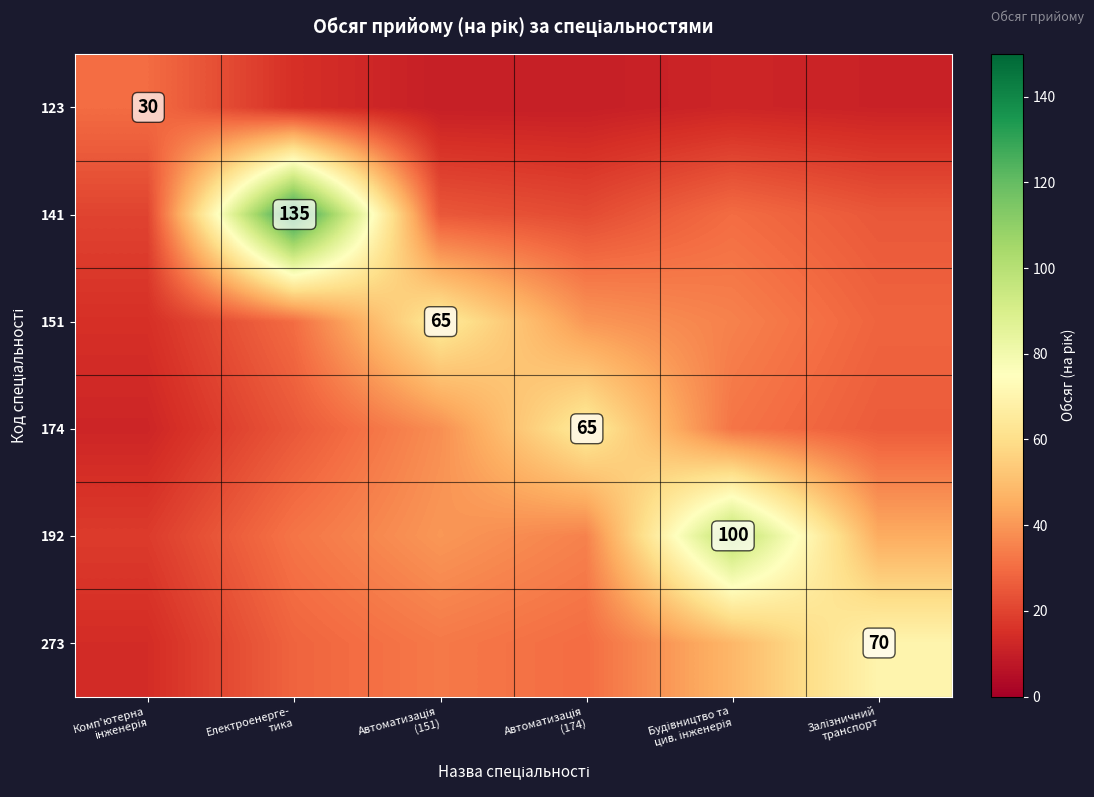

How many data points in 141 are above 25?

2